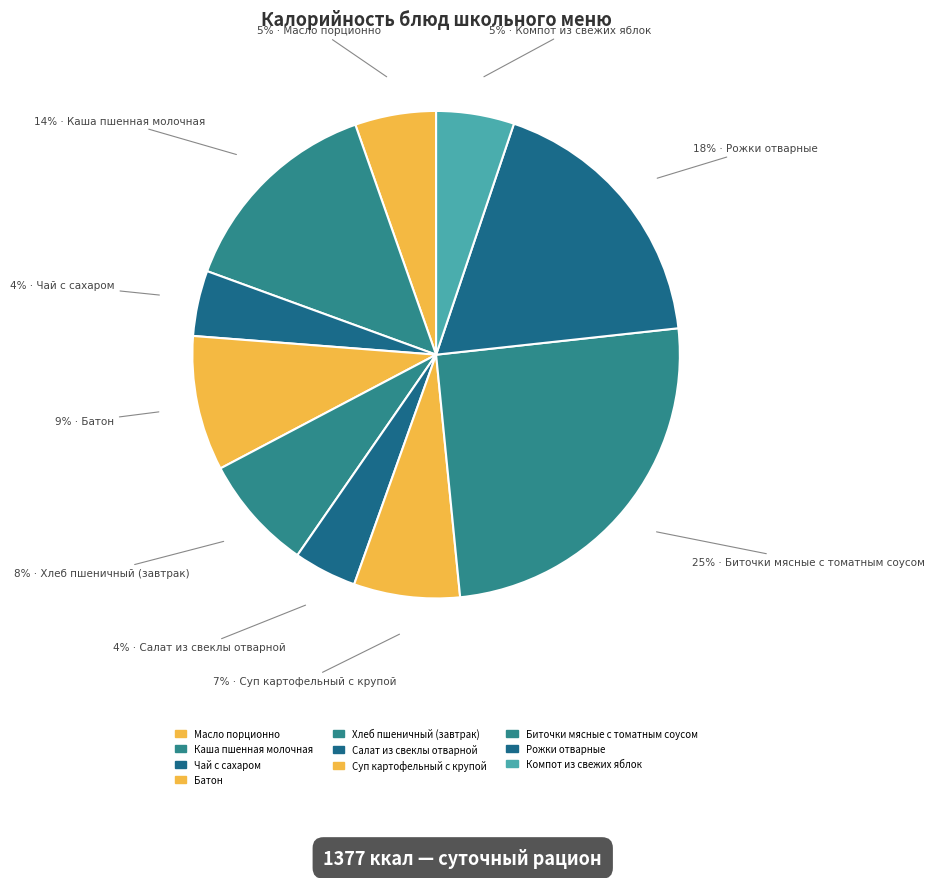

Count the number of slices in the pie.

10